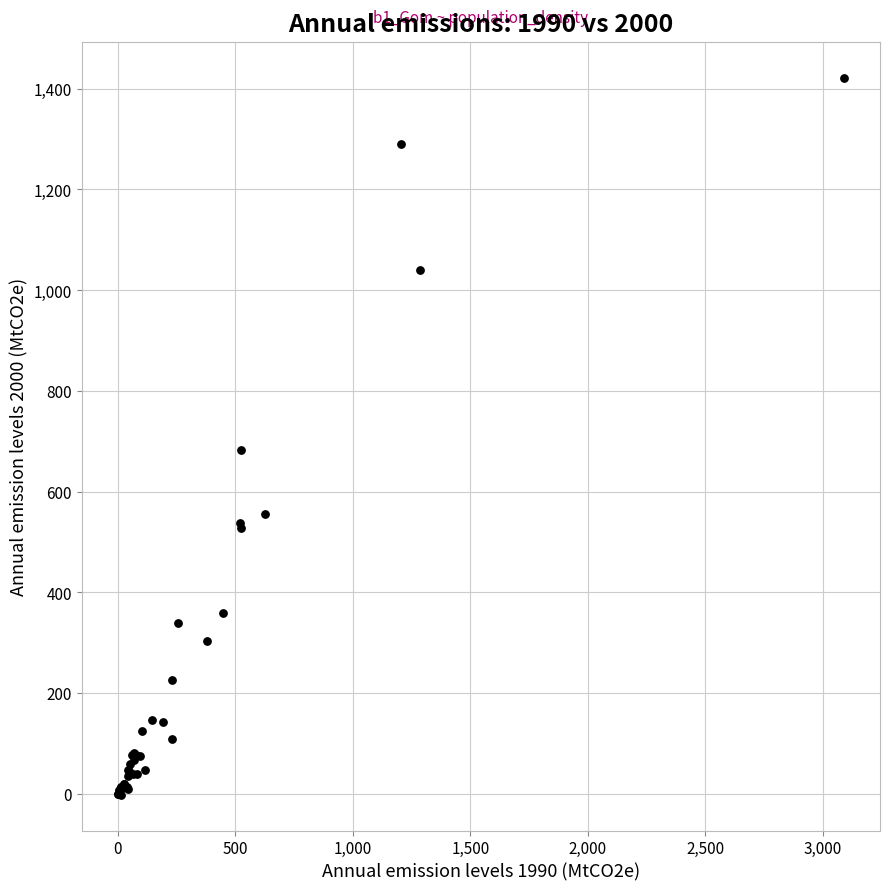

What Y value in the scatter plot is closest to 710?

681.7